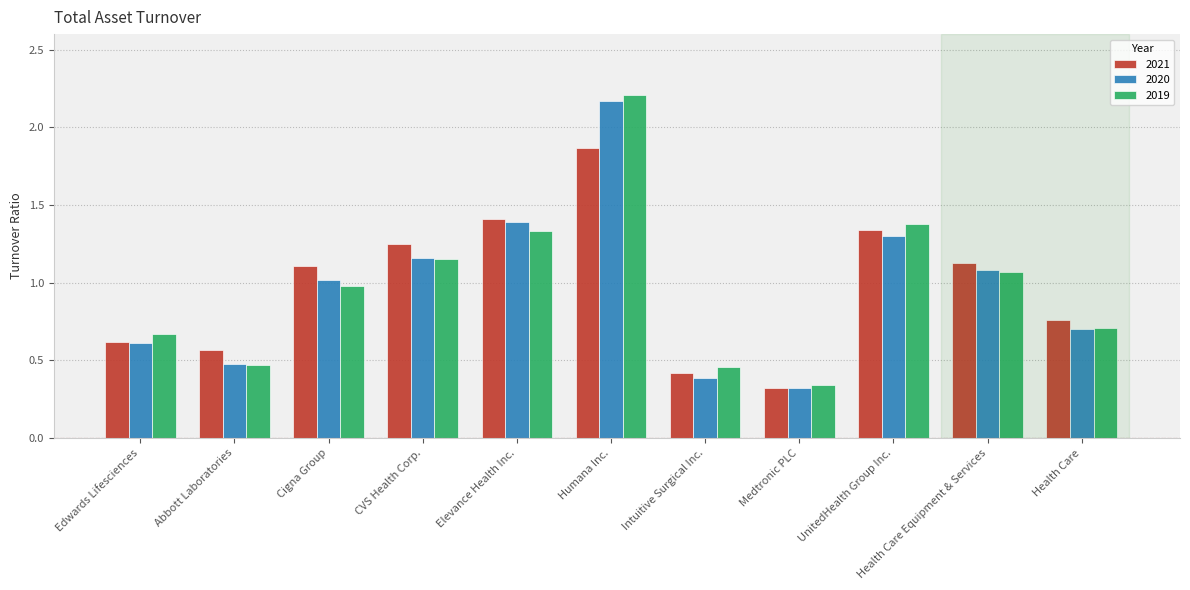

At how many categories does at least one series exceed 1?

6